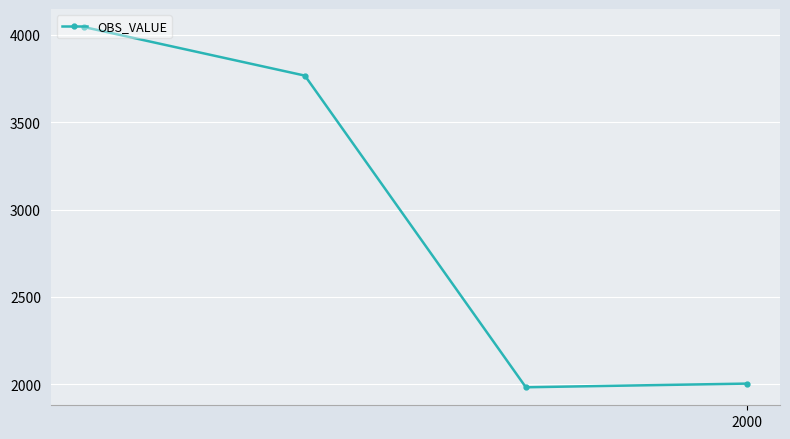

True or false: the data has more than 1 interior local peaks.

False